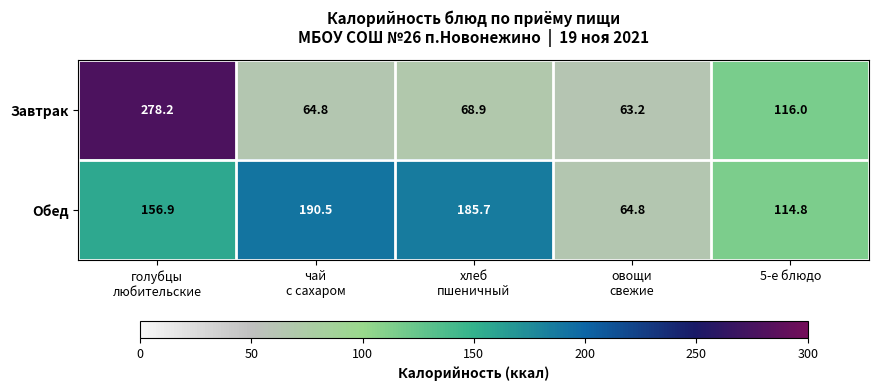

Reading left to right, transcribe all the data shown in this chart.

Завтрак: 278.2	64.8	68.9	63.2	116.0
Обед: 156.9	190.5	185.7	64.8	114.8